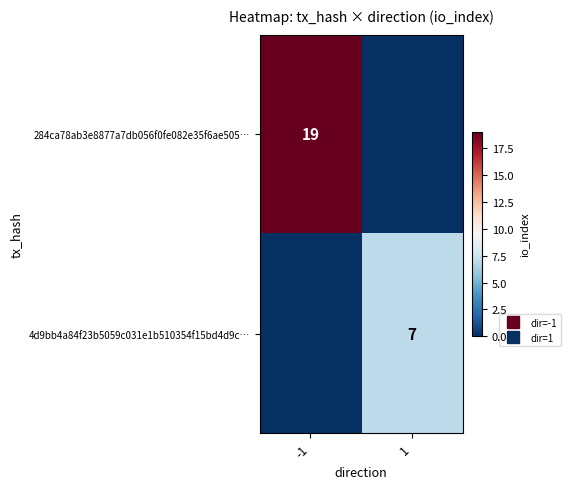

Which series has the largest total across all categories?

284ca78ab3e8877a7db056f0fe082e35f6ae505…